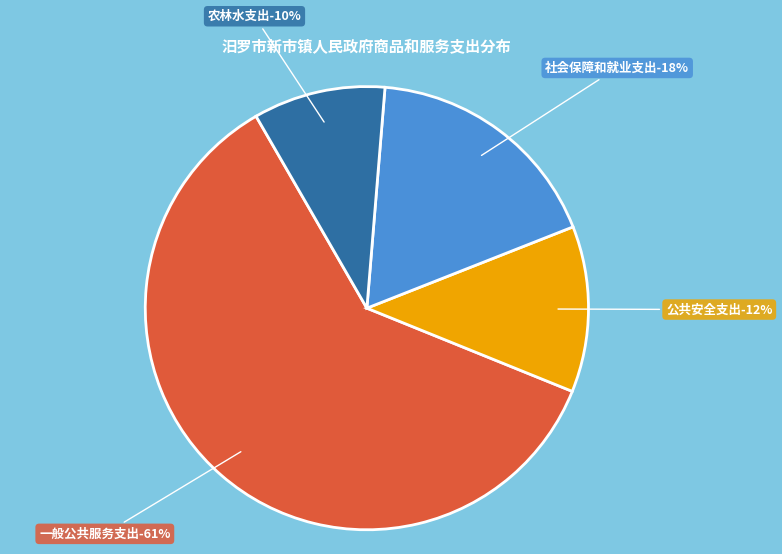

Which category accounts for the majority?

一般公共服务支出